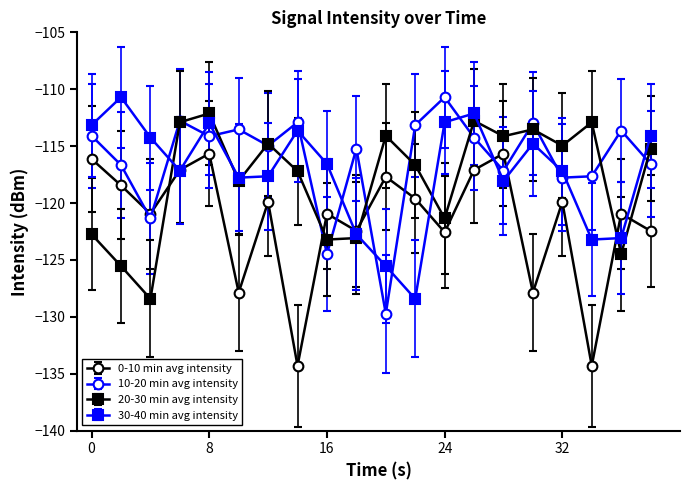

In 20-30 min avg intensity, how many points are lower than both neighbors (excluding endpoints)?

7